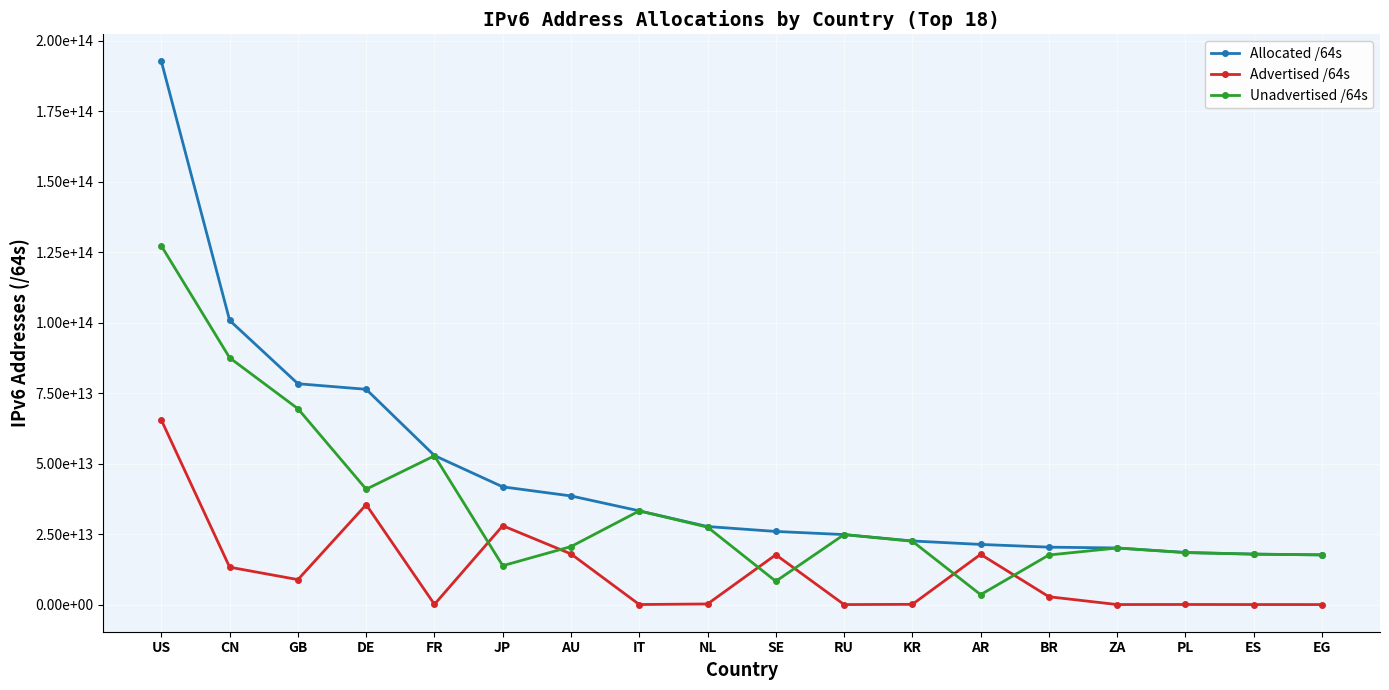

Is it true that Unadvertised /64s equals 18446359592960 at PL?

True